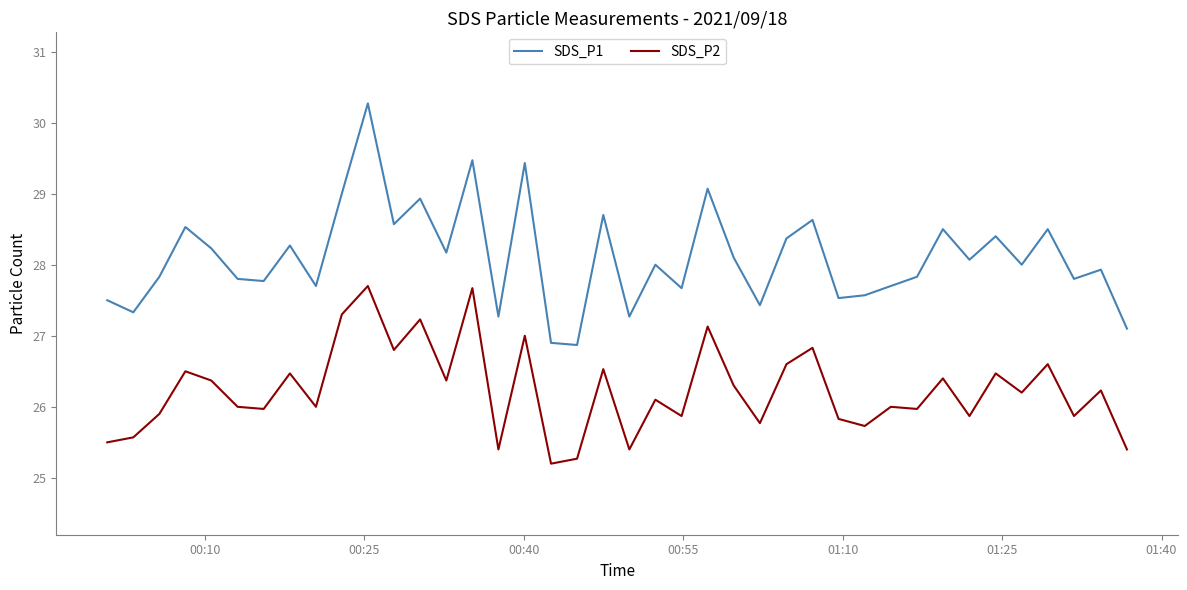

What is the minimum value for SDS_P1?

26.9